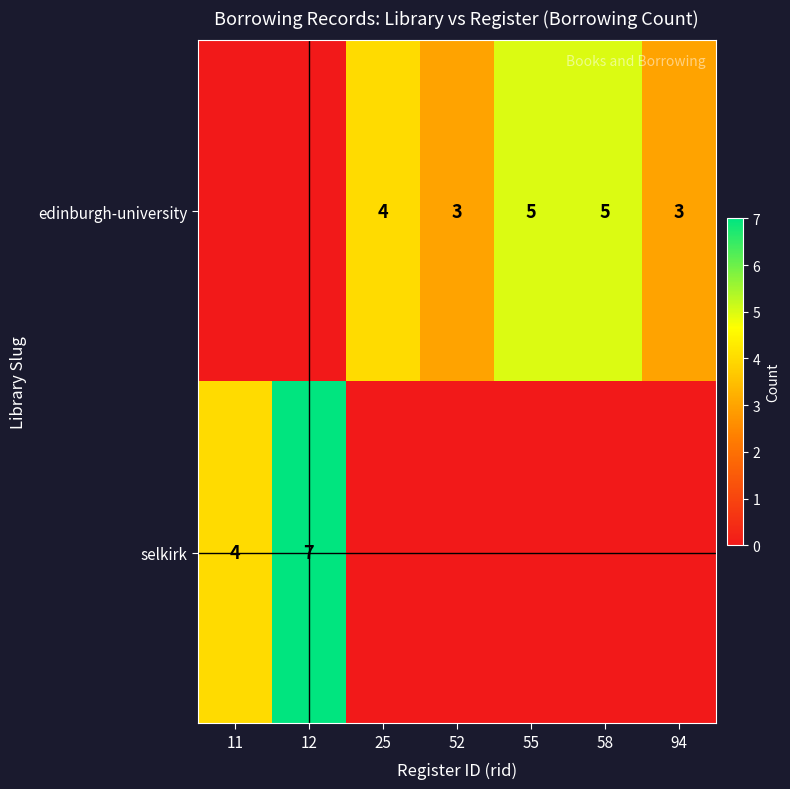

Is the value of selkirk at 11 greater than the value of edinburgh-university at 52?

Yes